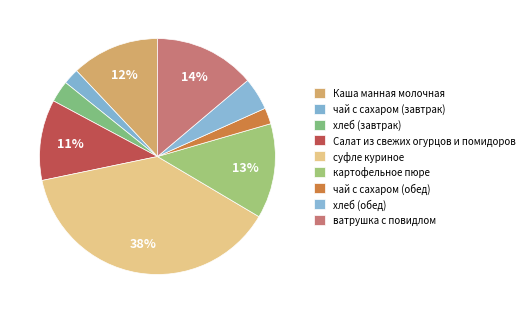

What portion of the pie excludes чай с сахаром (завтрак)?

97.8%